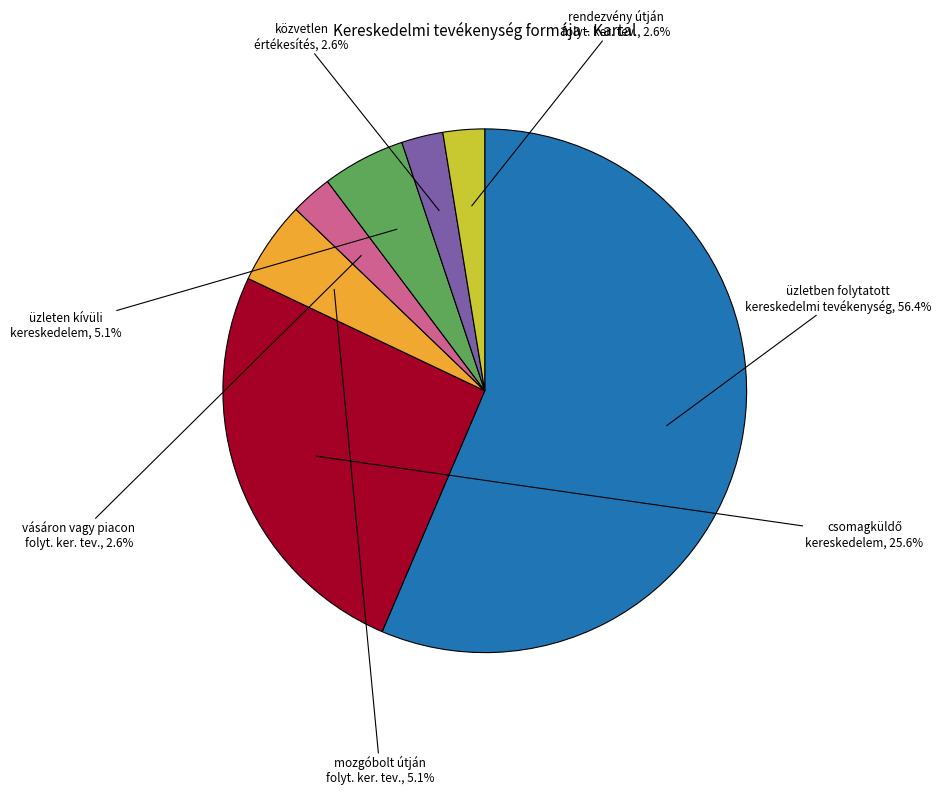

Is there any slice that represents more than half of the pie?

Yes